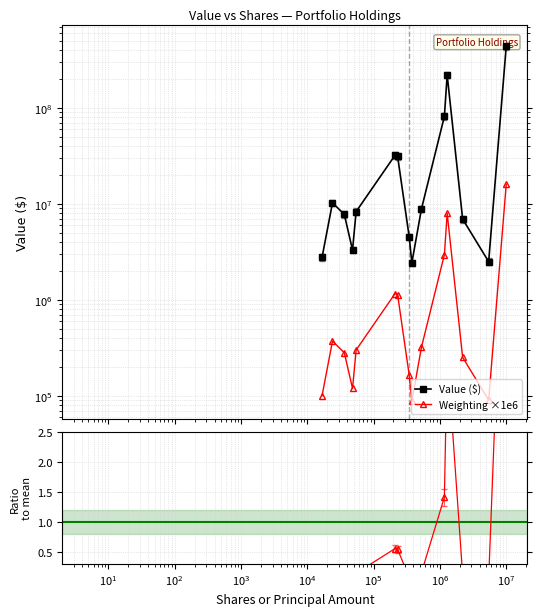

Between $\mathdefault{10^{3}}$ and $\mathdefault{10^{5}}$, which is larger?

$\mathdefault{10^{5}}$